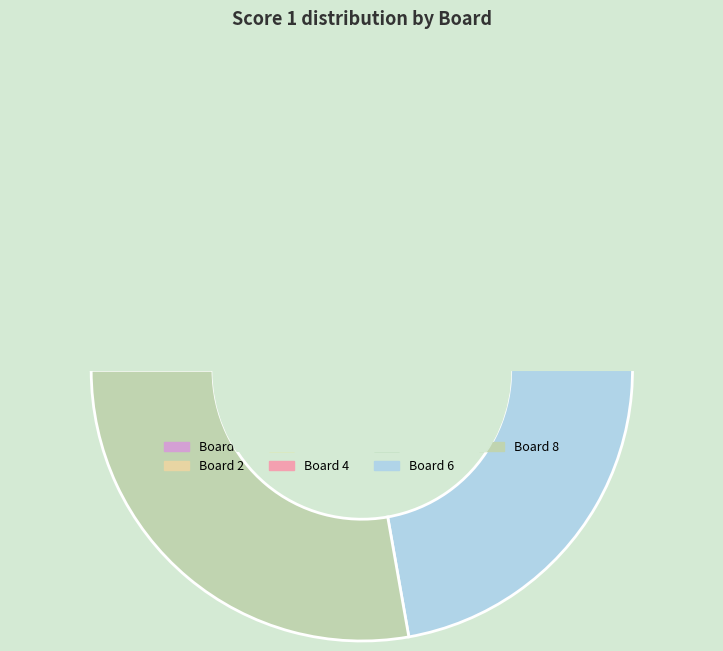

Is it true that 1 is 21% of the pie?

False